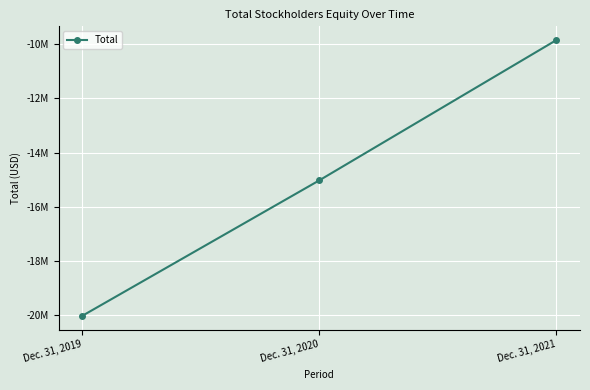

What is the sum of all values?

-44902024